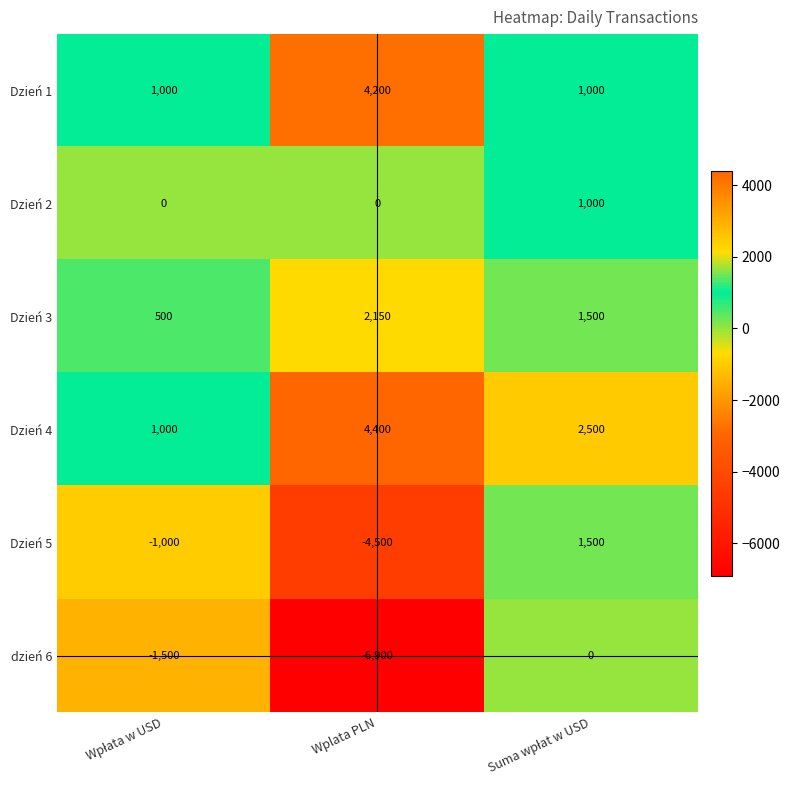

Reading right to left, list all the values displayed in this chart.

Dzień 1: 1000	4200	1000
Dzień 2: 1000	0	0
Dzień 3: 1500	2150	500
Dzień 4: 2500	4400	1000
Dzień 5: 1500	-4500	-1000
dzień 6: 0	-6900	-1500